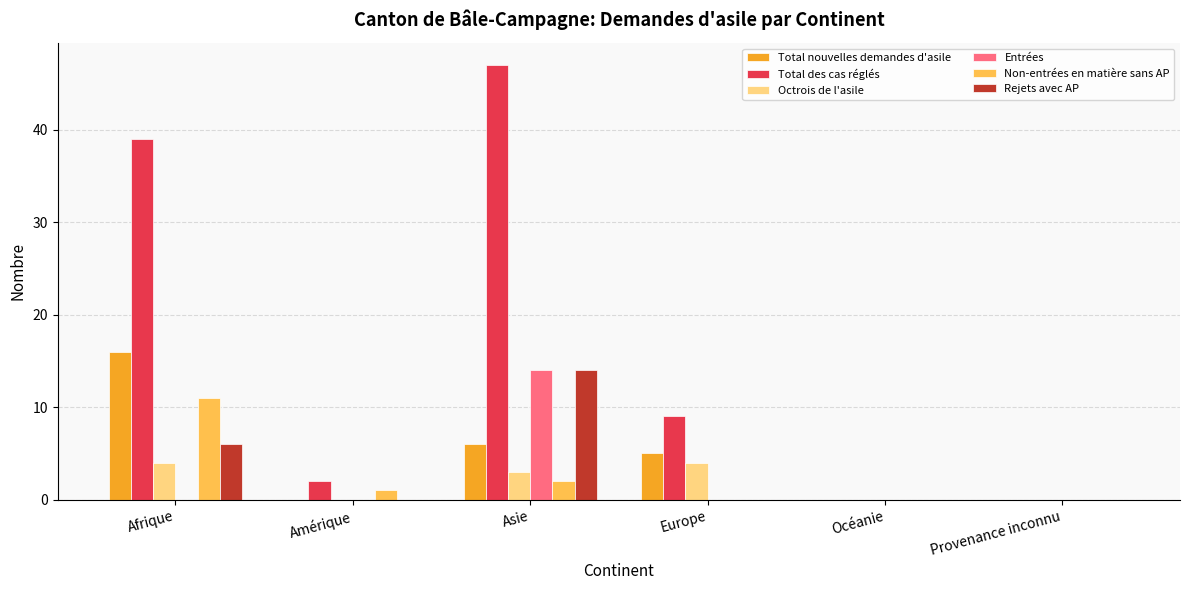

Count the number of categories in the chart.

6